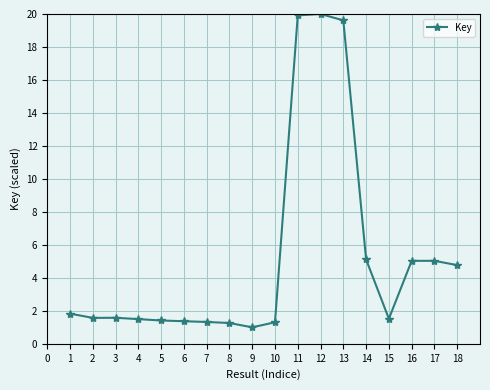

What is the change in value from 5 to 17?

+3.6